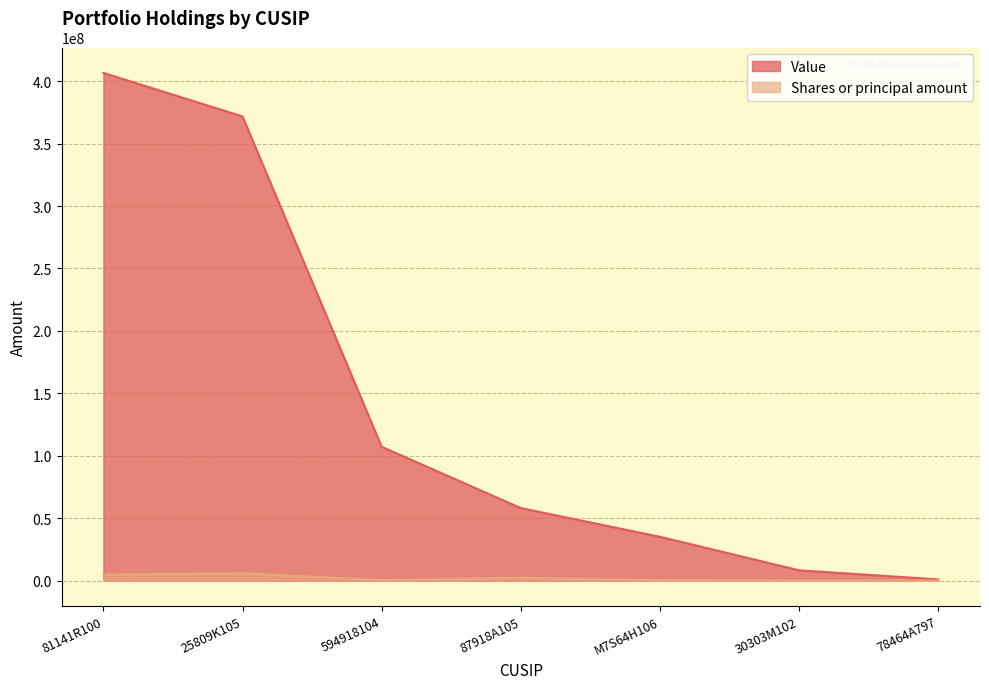

List the series in order of their overall mean, lowest first.

Shares or principal amount, Value